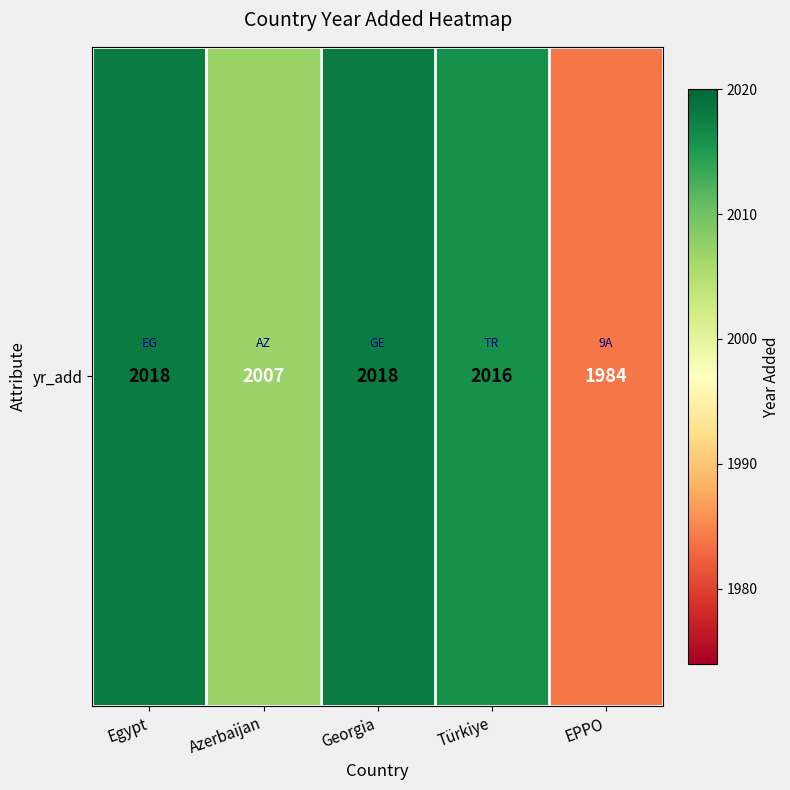

What is the greatest value displayed?

2018